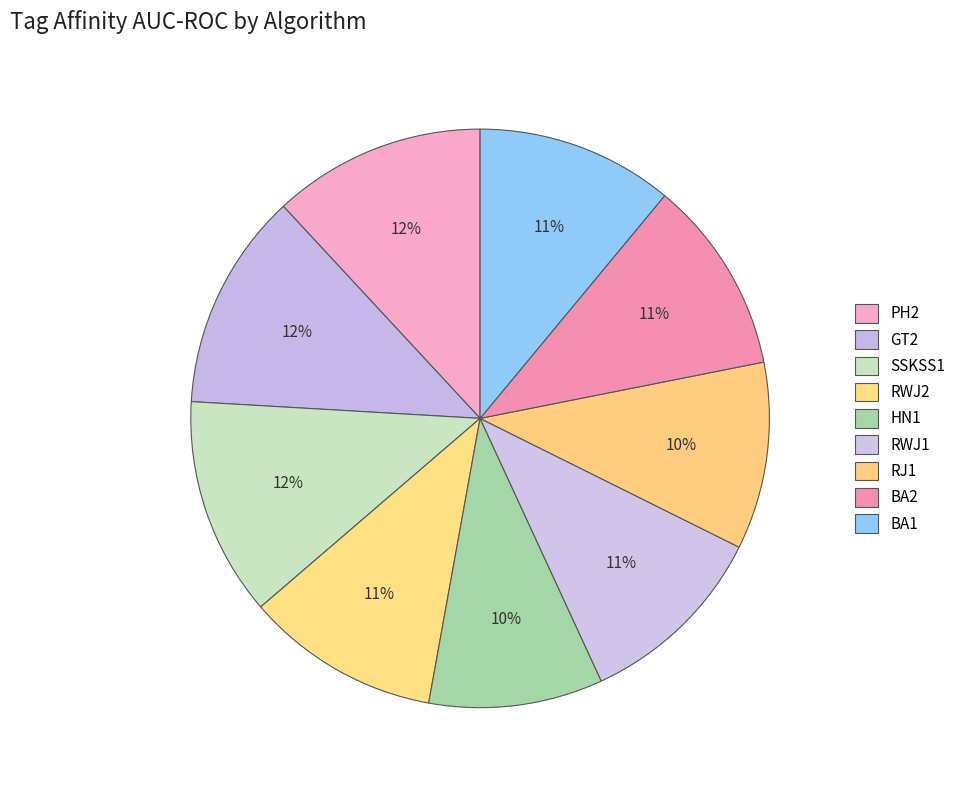

Count the number of slices in the pie.

9